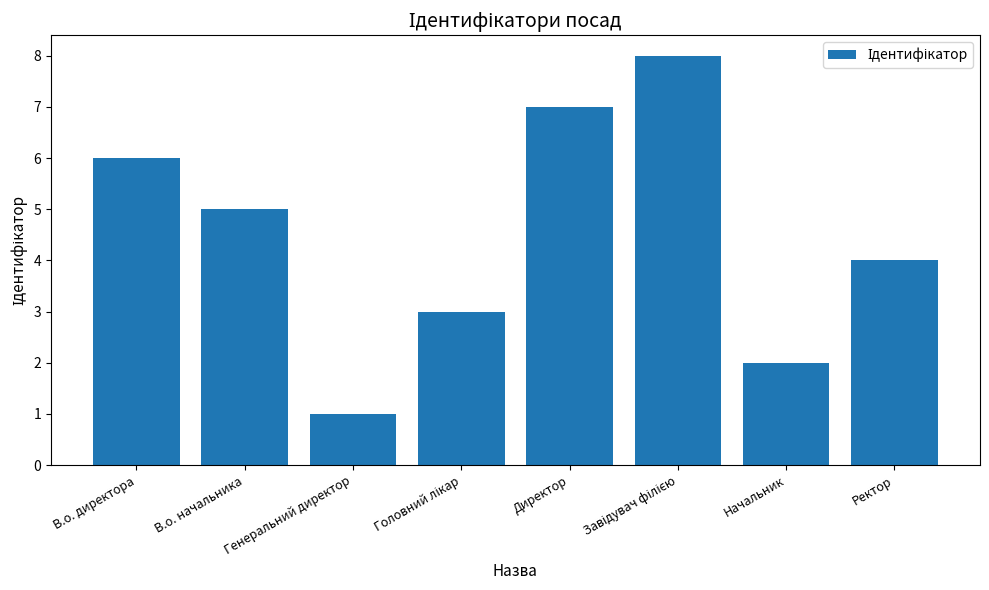

The chart shows a value of 4 at Ректор. True or false?

True